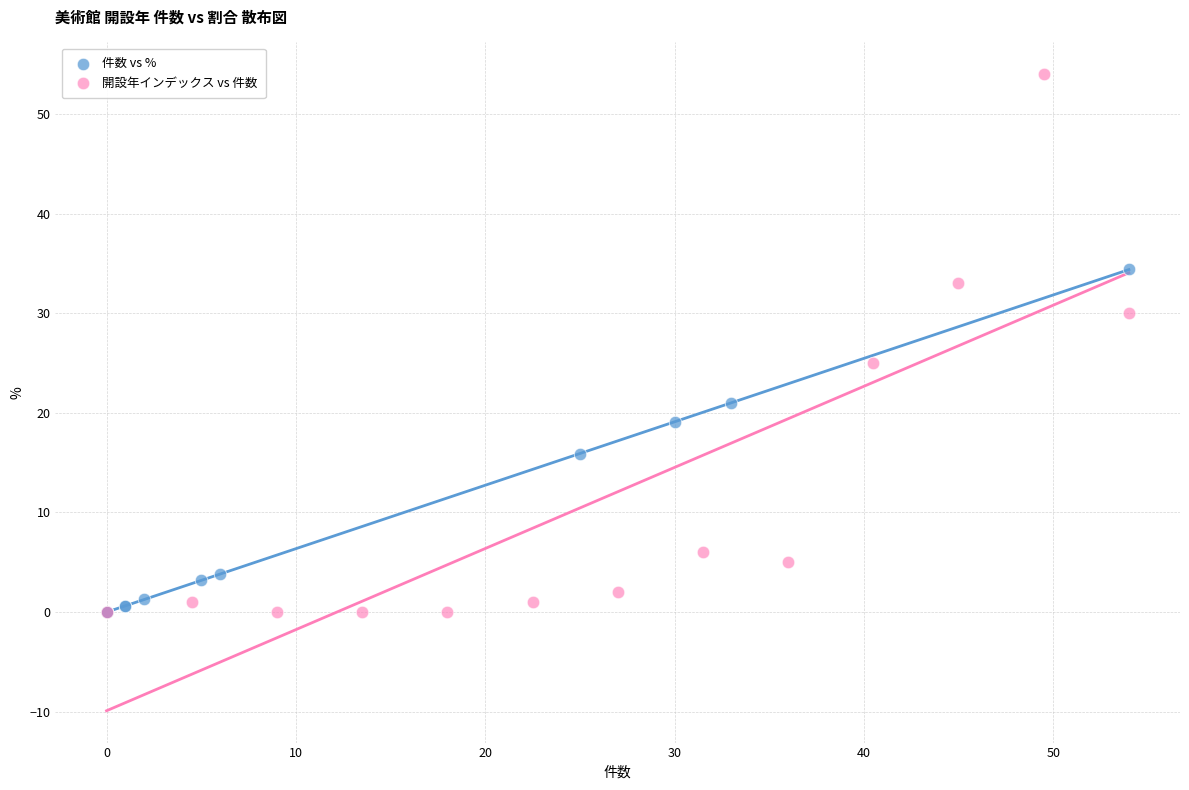

Which series contains the highest Y value?

開設年インデックス vs 件数